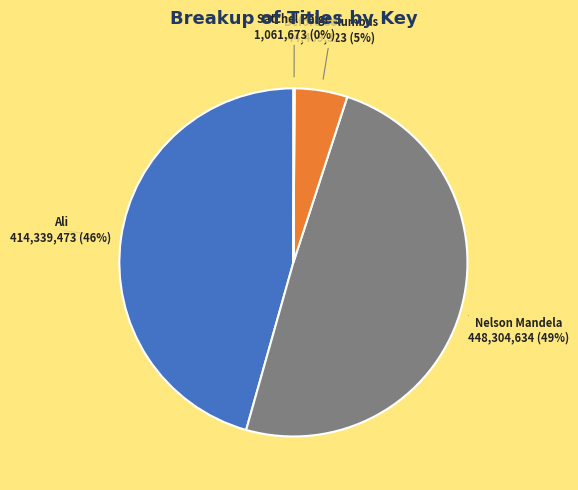

To the nearest percent, what is the difference between the largest and smallest slice percentages?

49%